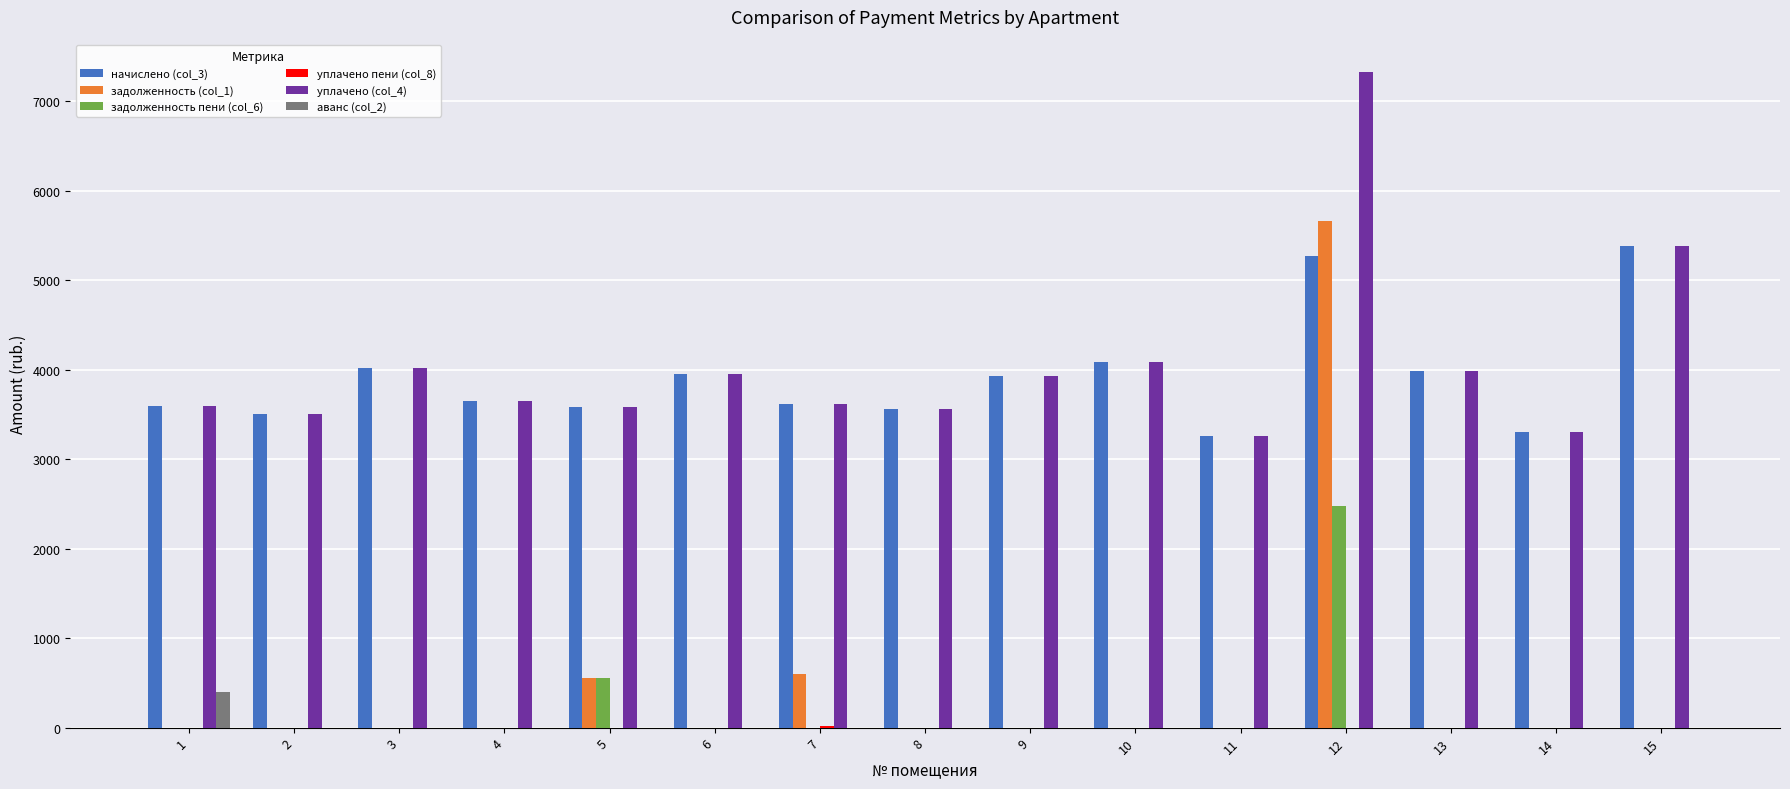

What is the total value across all series at 9?

7849.4